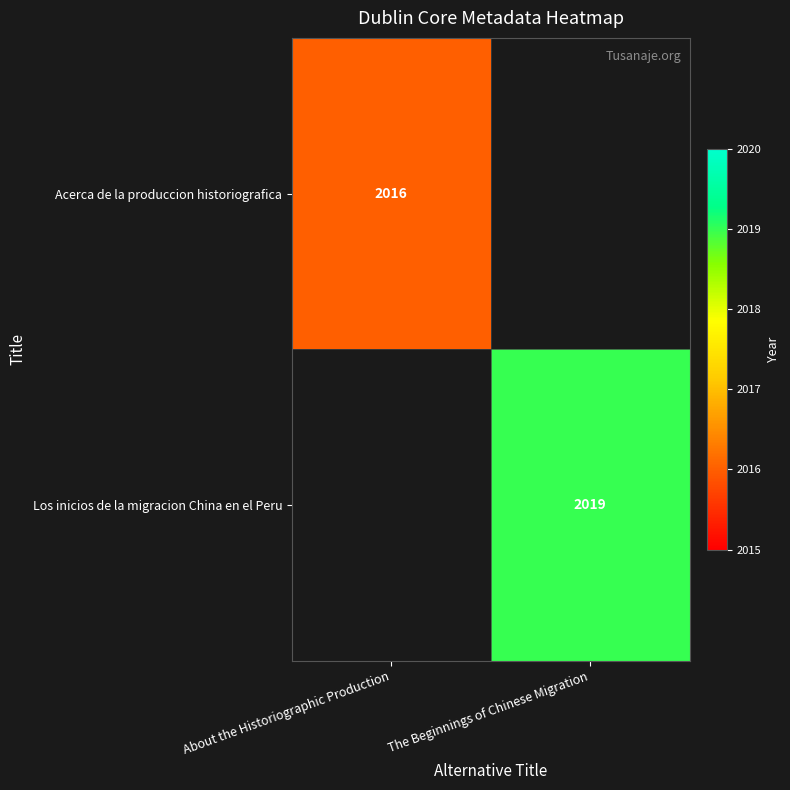

Count the number of categories in the chart.

2